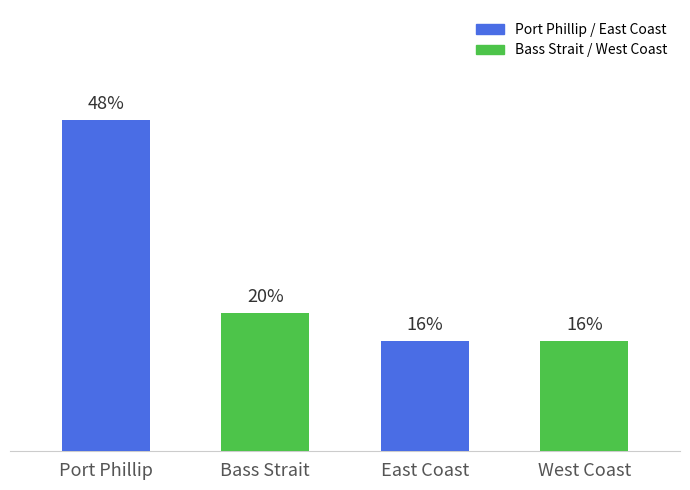

What is the ratio of the value at West Coast to the value at Bass Strait?

0.8